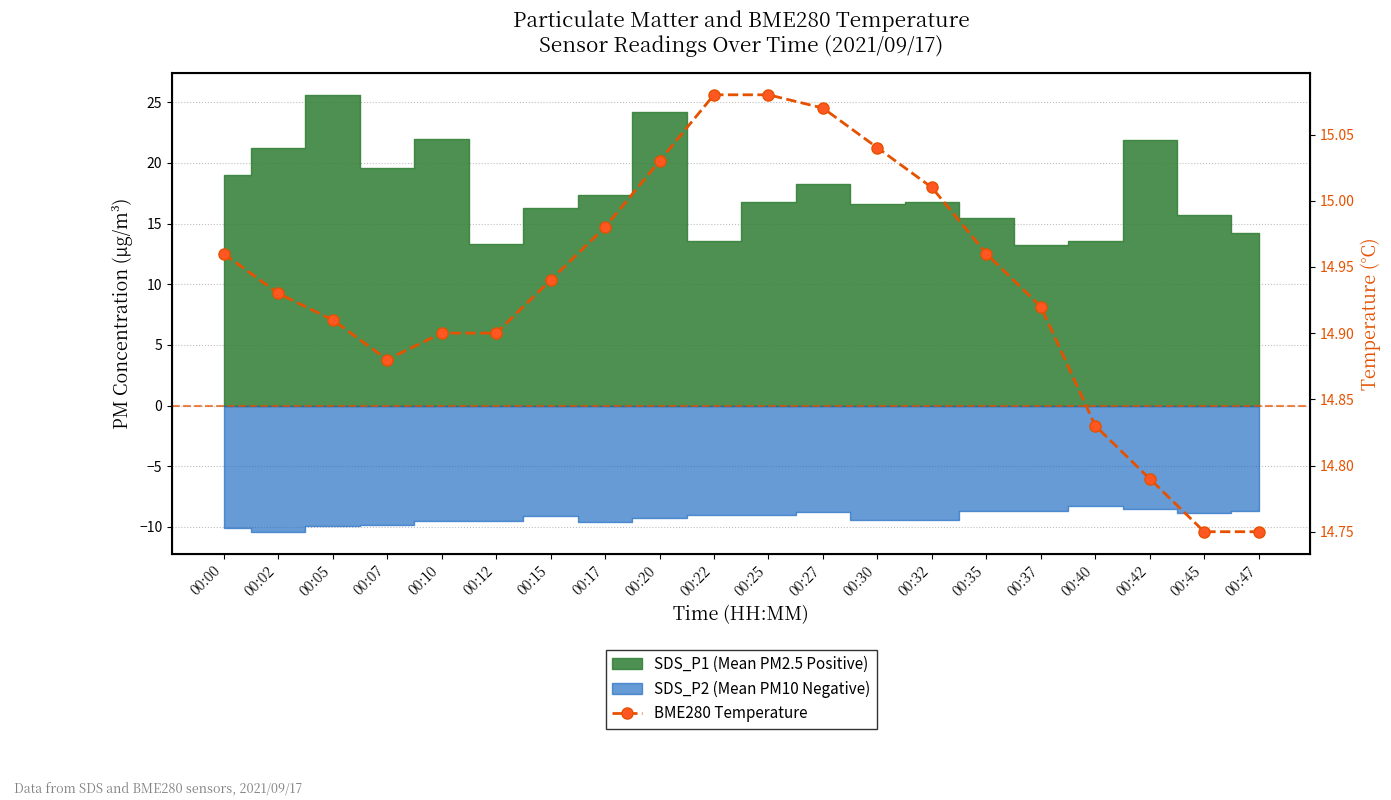

At which category does the data reach its first local valley?

00:07